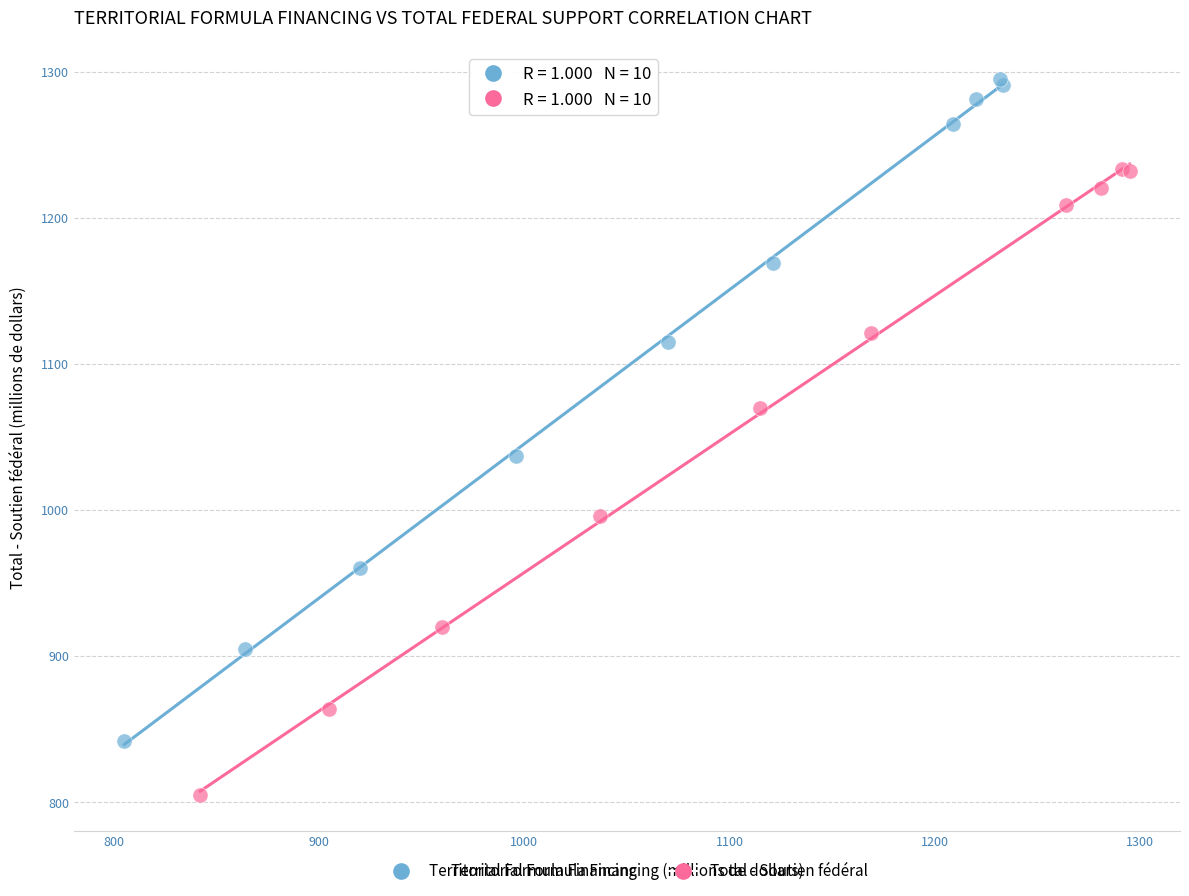

Which series reaches the minimum Y coordinate?

Total - Soutien fédéral